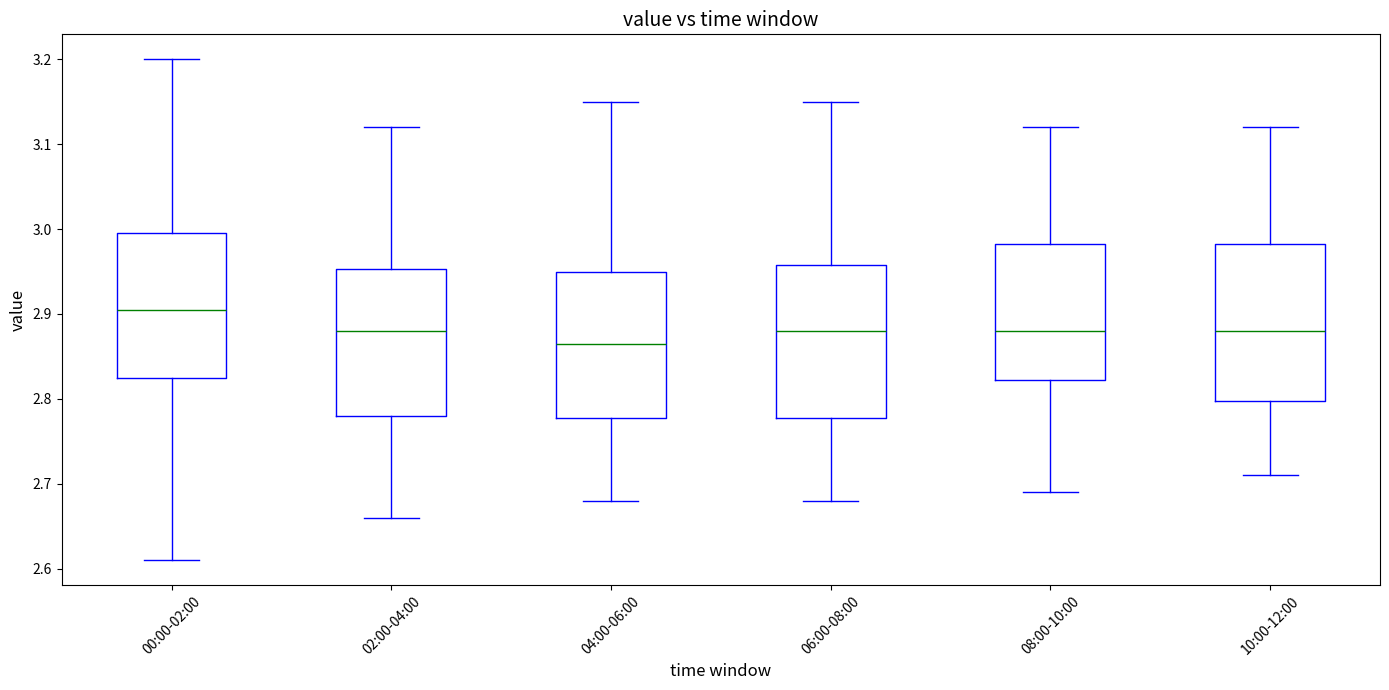

Reading left to right, transcribe this box plot: for each box, give where its median line is, the range the box spans, and where its two whiskers end, as read against the y-axis. The values are not printed on the chart, so give them approximately, as read against the axis.

00:00-02:00: median 2.91, box 2.83 to 3.00, whiskers 2.61 to 3.20
02:00-04:00: median 2.88, box 2.78 to 2.95, whiskers 2.66 to 3.12
04:00-06:00: median 2.87, box 2.78 to 2.95, whiskers 2.68 to 3.15
06:00-08:00: median 2.88, box 2.78 to 2.96, whiskers 2.68 to 3.15
08:00-10:00: median 2.88, box 2.82 to 2.98, whiskers 2.69 to 3.12
10:00-12:00: median 2.88, box 2.80 to 2.98, whiskers 2.71 to 3.12